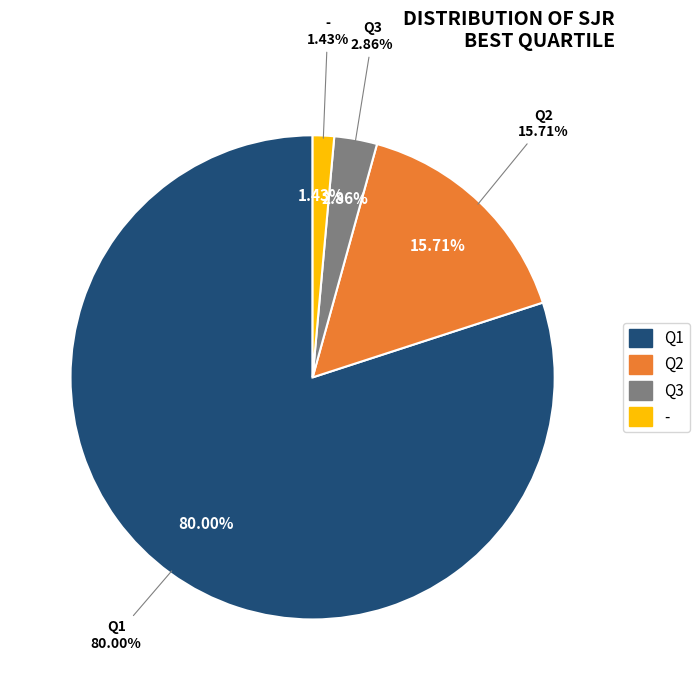

Which slice is the smallest?

-